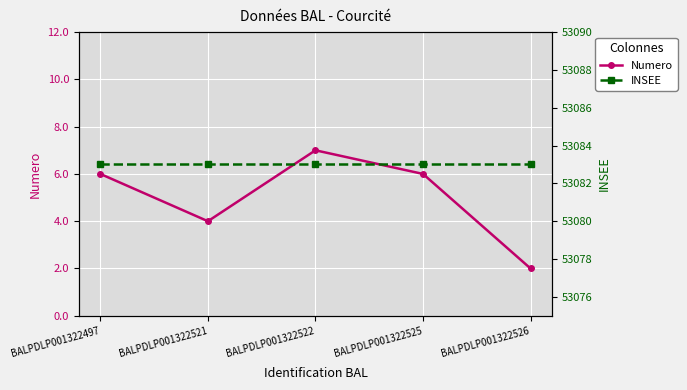

Reading right to left, transcribe all the data shown in this chart.

Numero: BALPDLP001322526=2	BALPDLP001322525=6	BALPDLP001322522=7	BALPDLP001322521=4	BALPDLP001322497=6
INSEE: BALPDLP001322526=53083	BALPDLP001322525=53083	BALPDLP001322522=53083	BALPDLP001322521=53083	BALPDLP001322497=53083